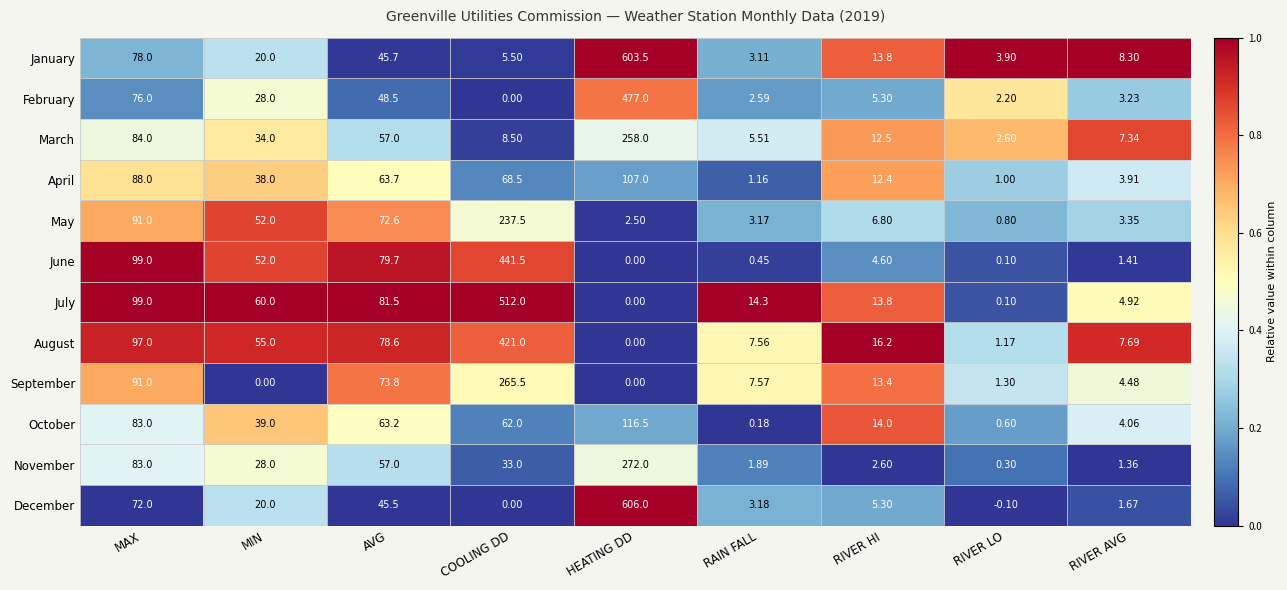

At which label does August first exceed 16?

MAX